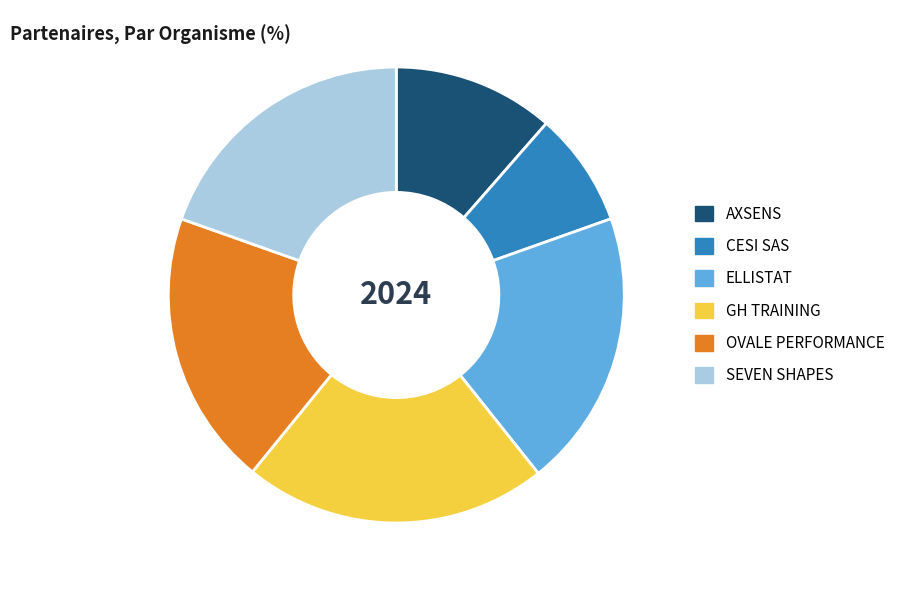

Do SEVEN SHAPES and GH TRAINING together represent more than half of the pie?

No